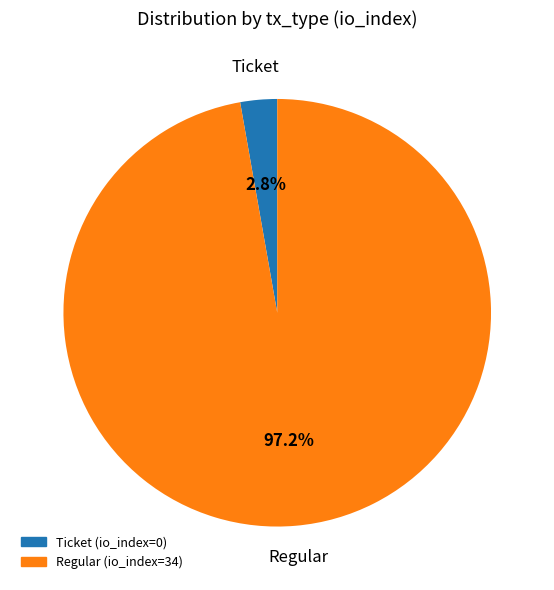

Is the sum of Regular (io_index=34) and Ticket (io_index=0) greater than half?

Yes